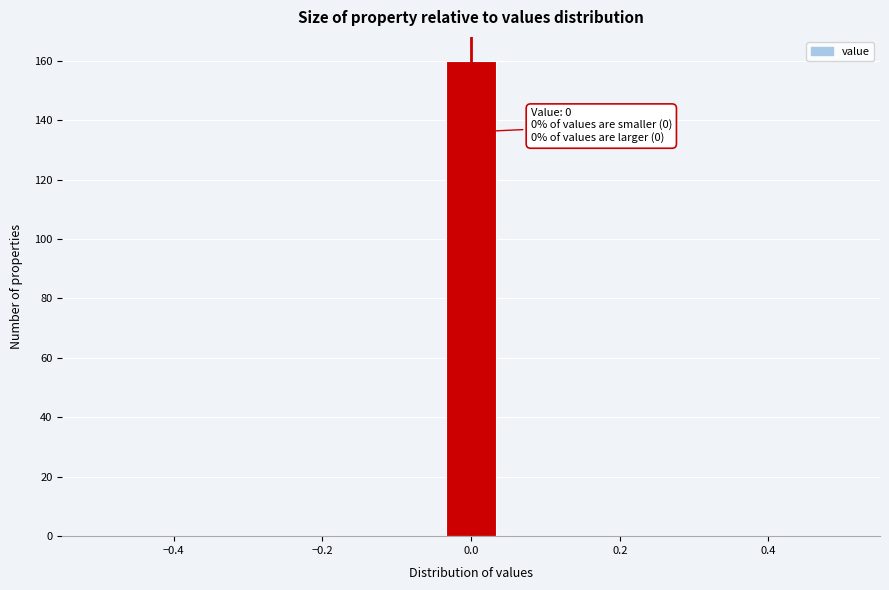

Read against the x-axis, roughly where is the centre of the tallest bar?

0.00